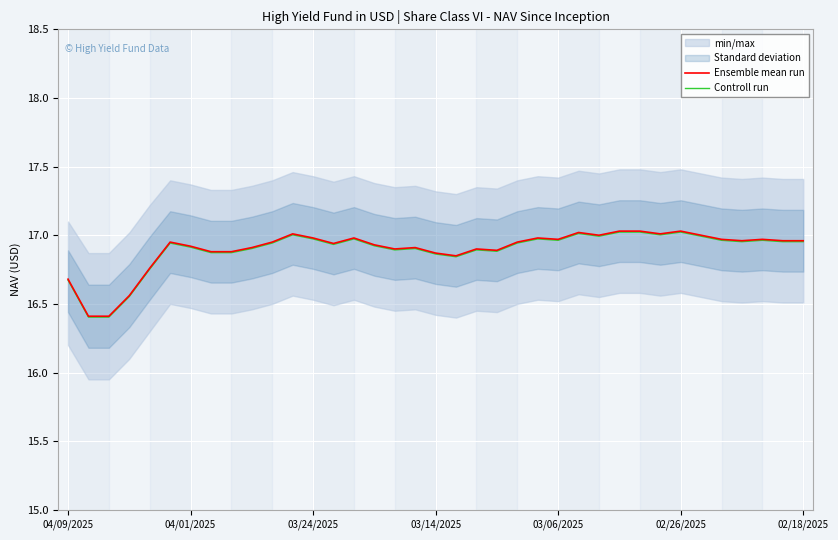

What is the value of the Ensemble mean run point at the 24th from the left?

17.0